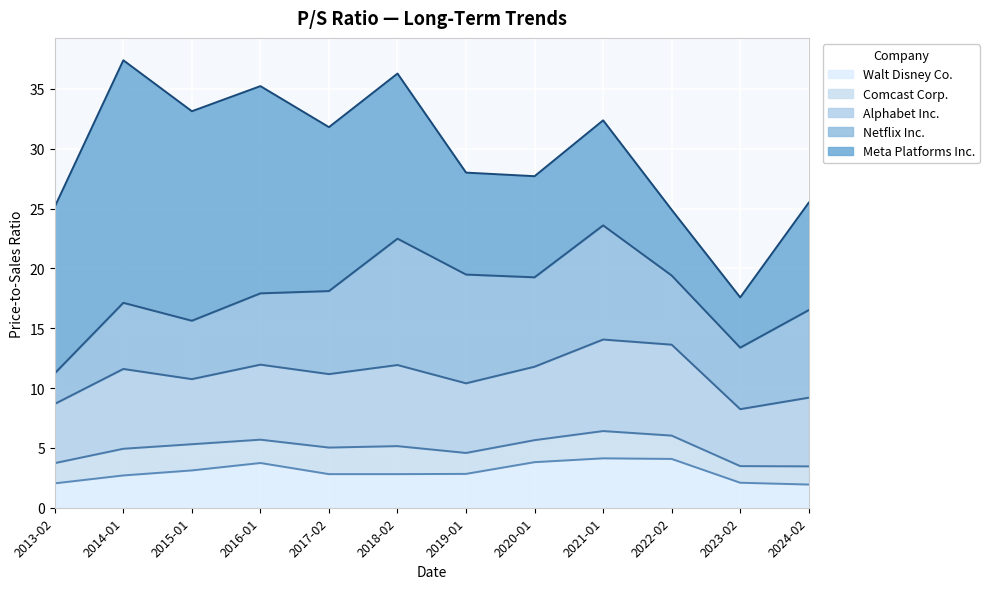

How many lines are shown in the chart?

5